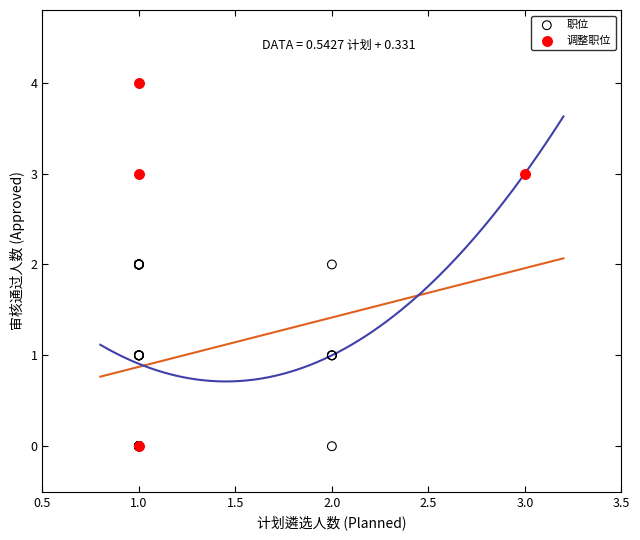

Which series contains the highest Y value?

调整职位